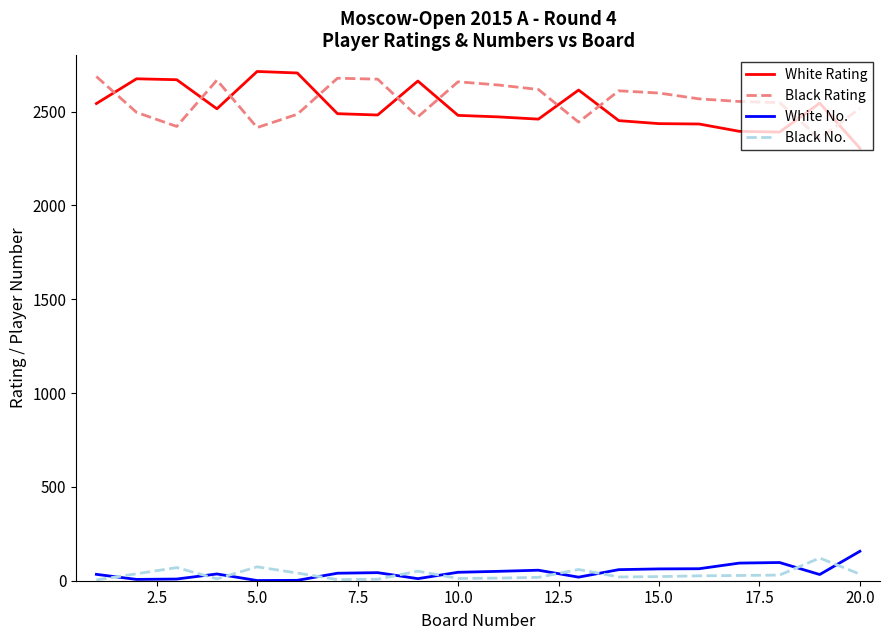

True or false: Black Rating has more than 0 interior local peaks.

True